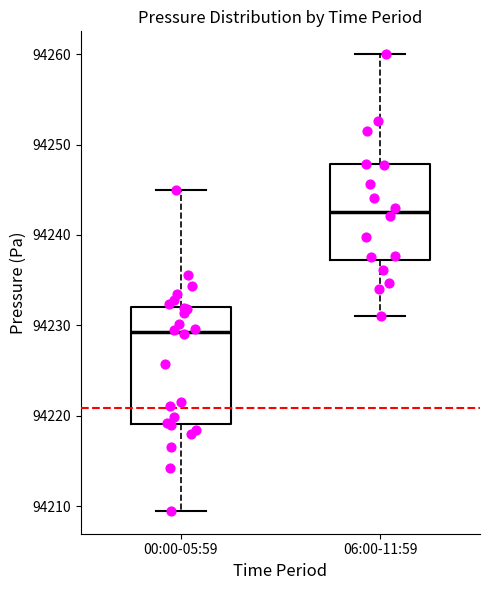

Reading left to right, transcribe this box plot: for each box, give where its median line is, the range the box spans, and where its two whiskers end, as read against the y-axis. The values are not printed on the chart, so give them approximately, as read against the axis.

00:00-05:59: median 94229, box 94219 to 94232, whiskers 94209 to 94245
06:00-11:59: median 94243, box 94237 to 94248, whiskers 94231 to 94260